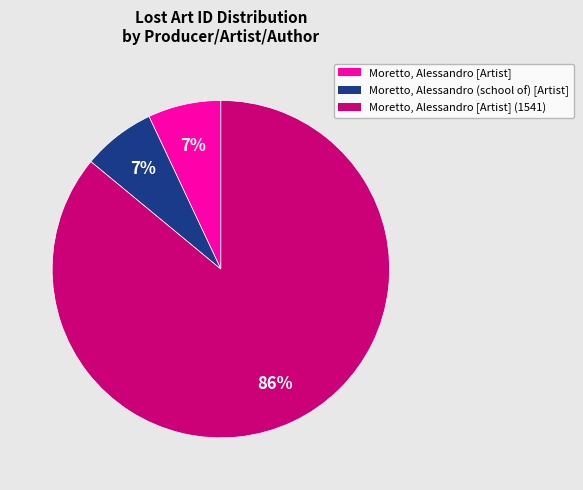

Does any single category account for the majority?

Yes